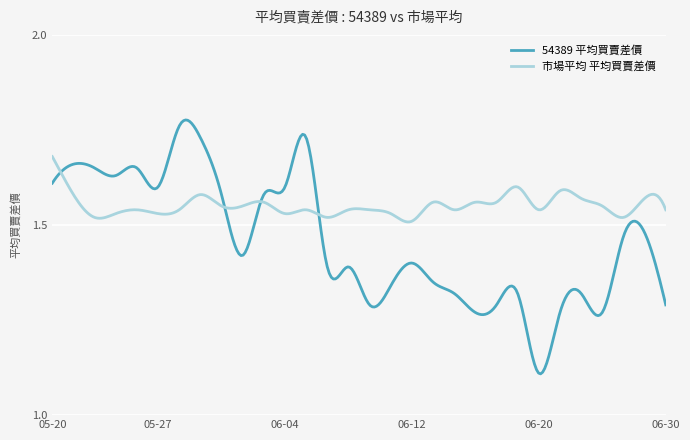

Which series has the largest range (max minus min)?

54389 平均買賣差價